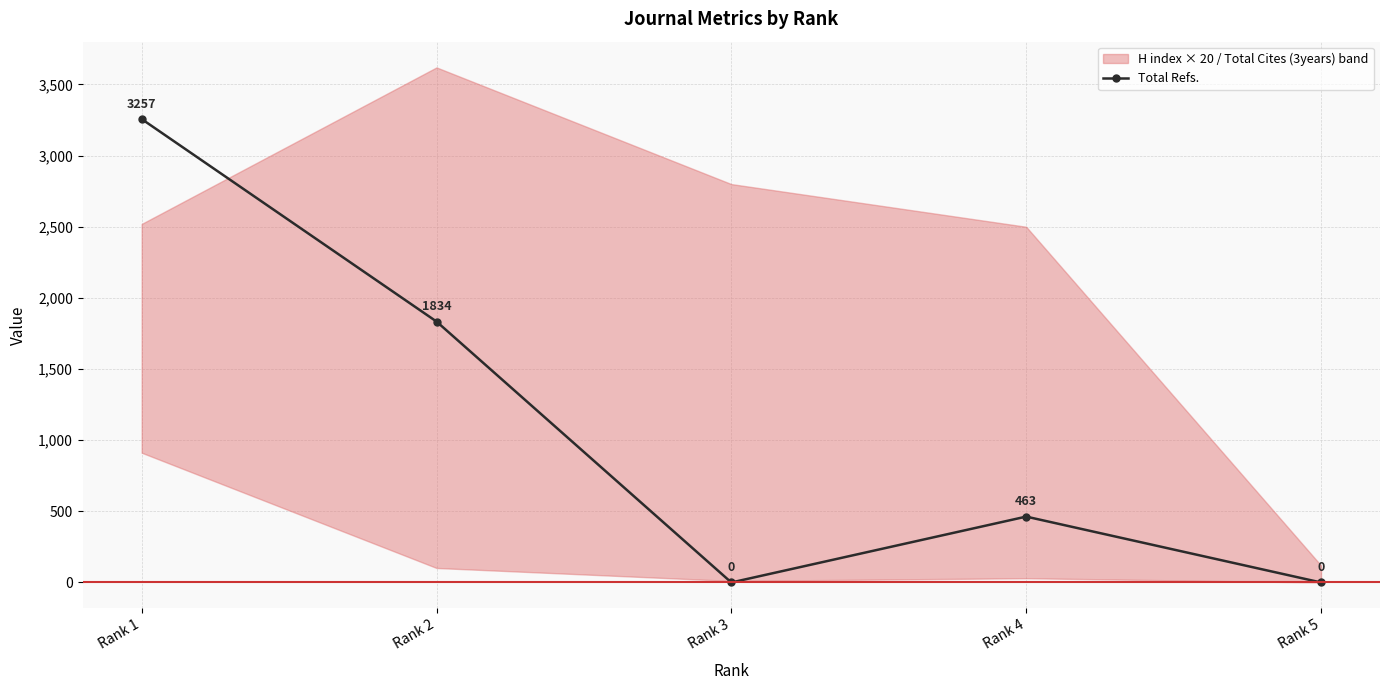

True or false: the data shows 1065 at Rank 3.

False